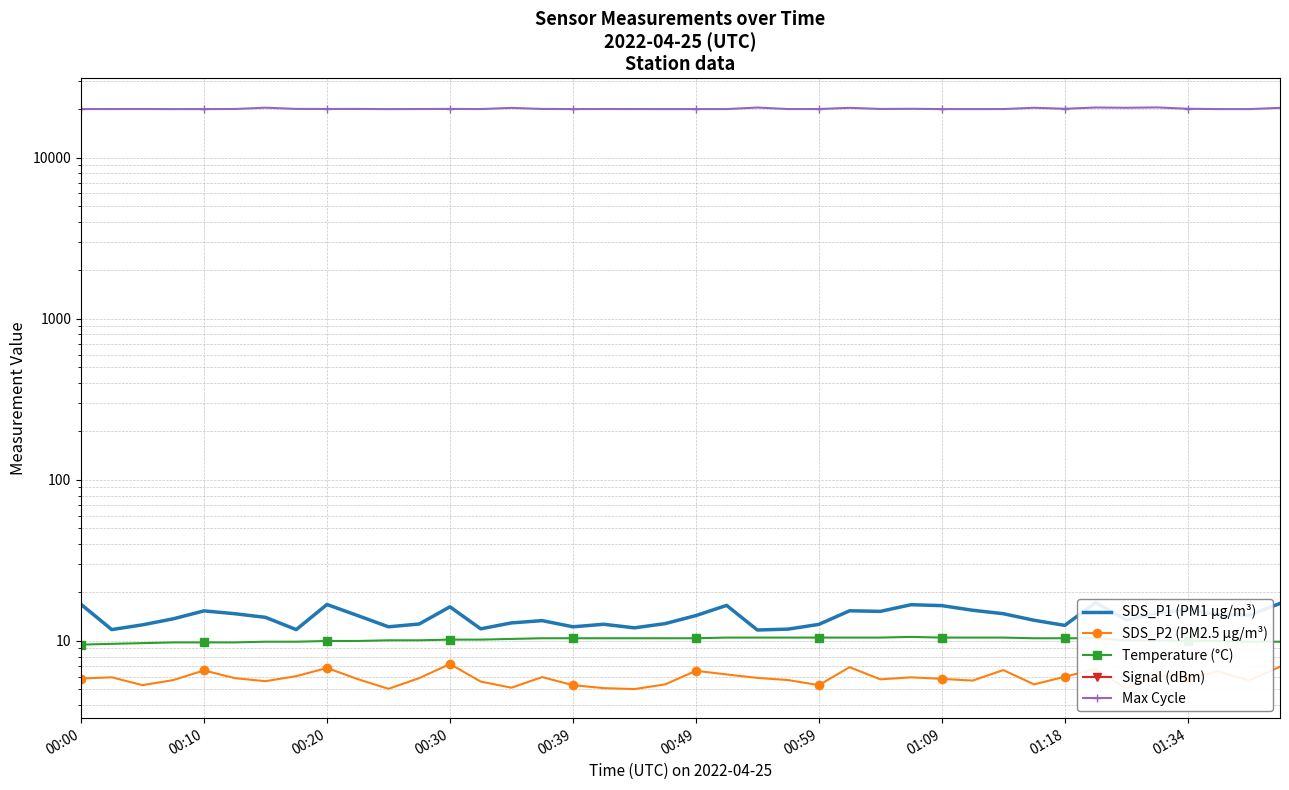

In Max Cycle, how many points are lower than both neighbors (excluding endpoints)?

11